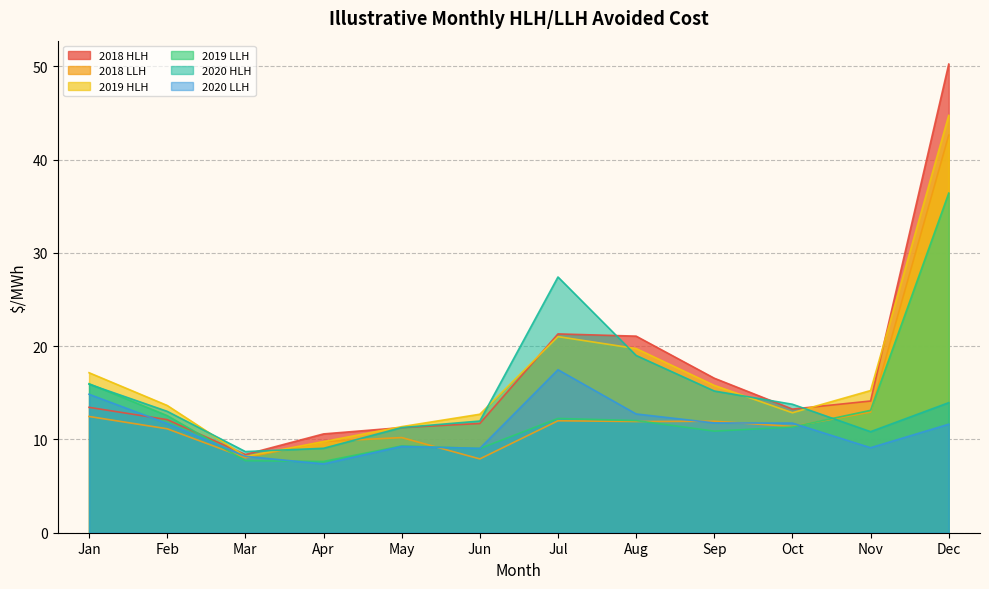

Is the value of 2018 LLH at Apr greater than the value of 2020 HLH at Sep?

No